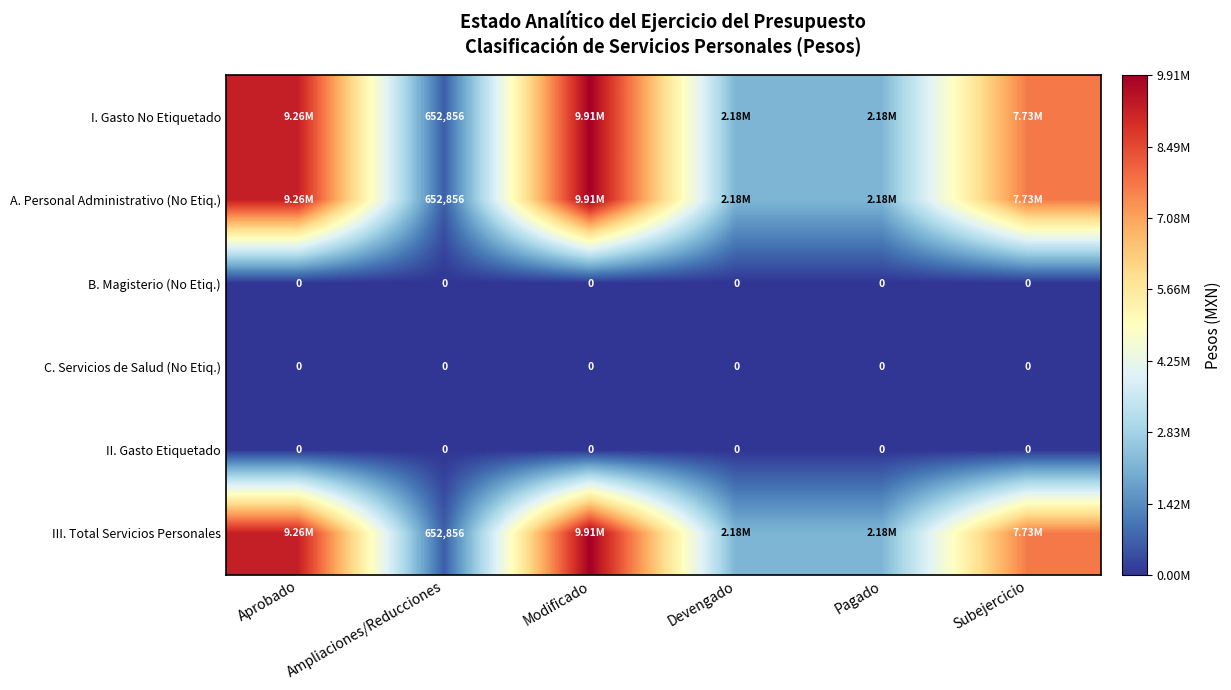

Is the value of III. Total Servicios Personales at Pagado greater than the value of C. Servicios de Salud (No Etiq.) at Modificado?

Yes